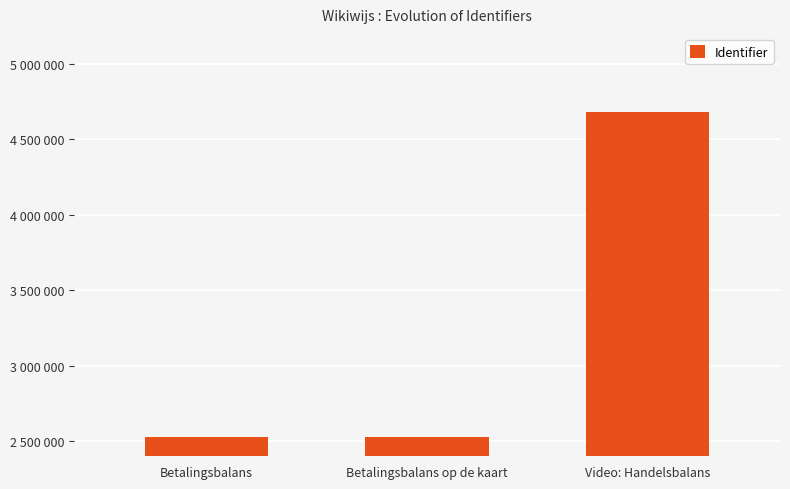

What is the ratio of the value at Video: Handelsbalans to the value at Betalingsbalans?

1.9